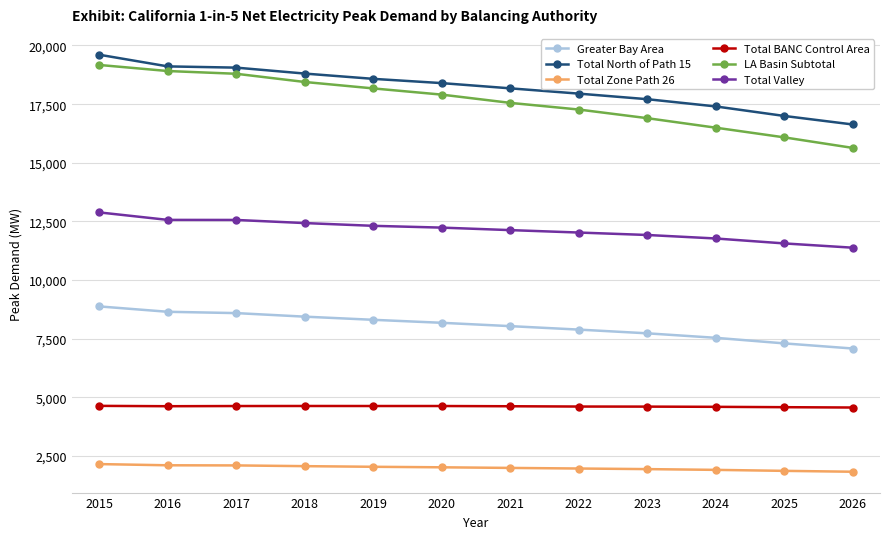

What is the value of the LA Basin Subtotal point at the 9th from the left?

16902.7